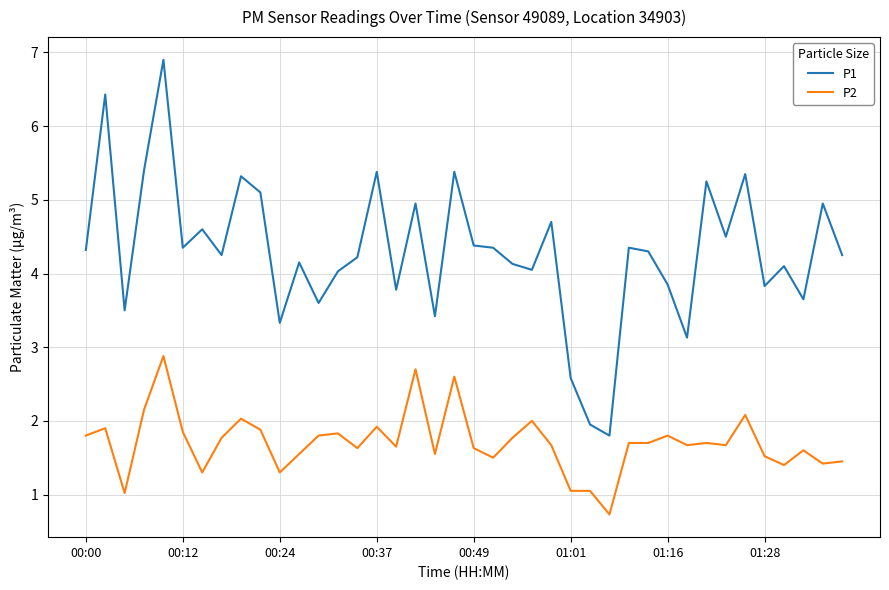

What is the maximum value shown in the chart?

6.9